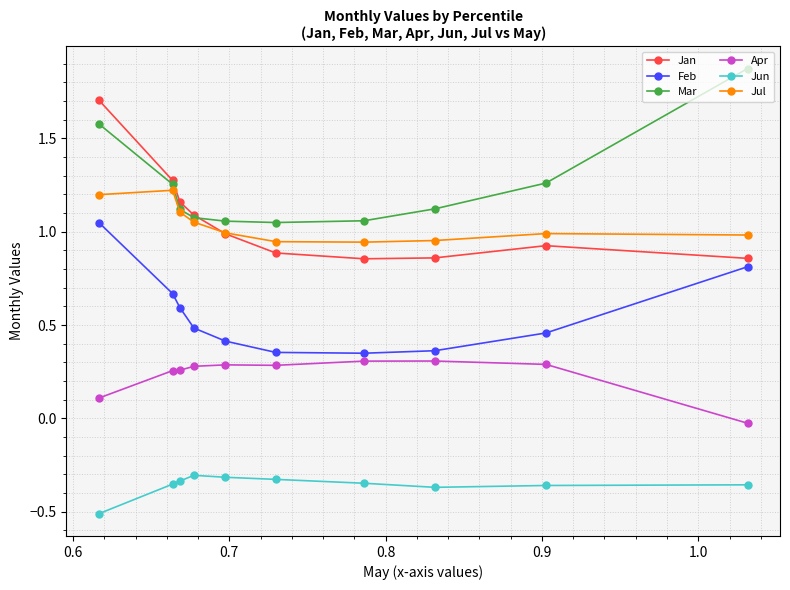

What is the maximum value shown in the chart?

1.9